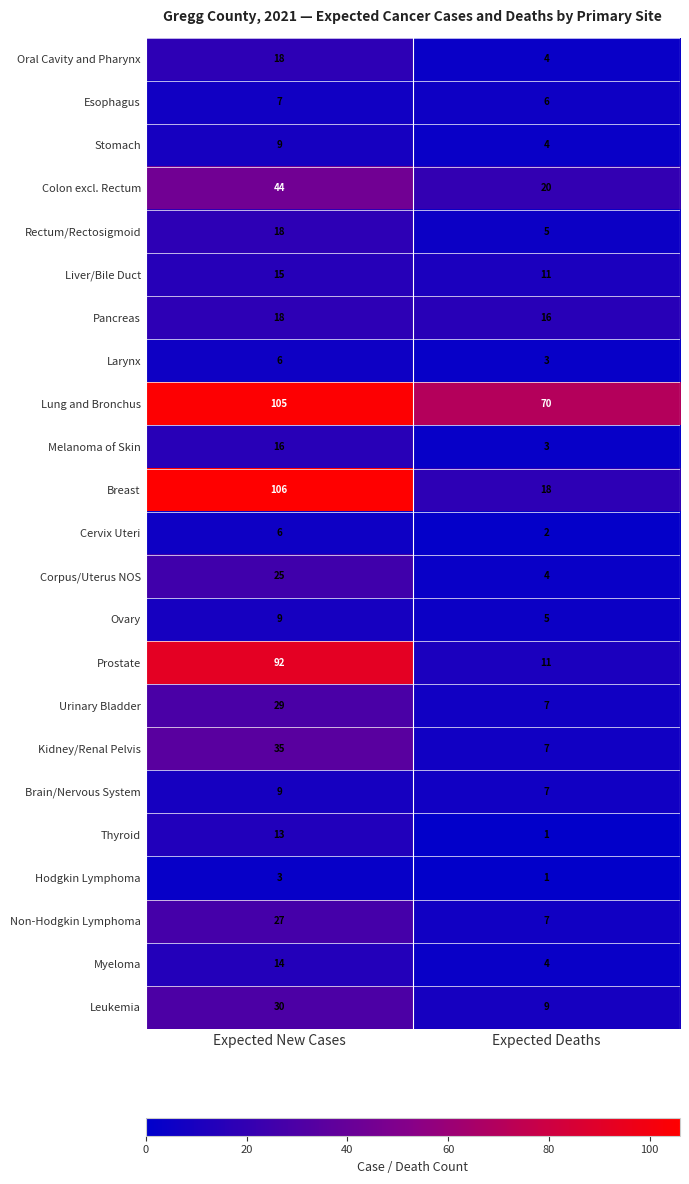

True or false: Hodgkin Lymphoma has a value of 1 at Expected Deaths.

True